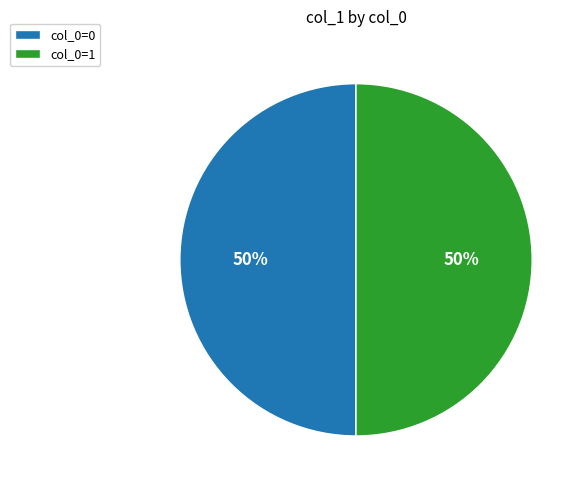

To the nearest percent, what is the difference between the largest and smallest slice percentages?

0%